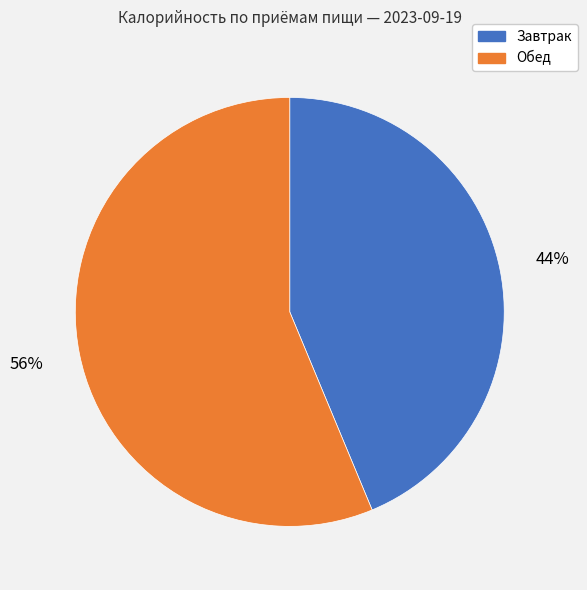

Is there a majority slice in this chart?

Yes